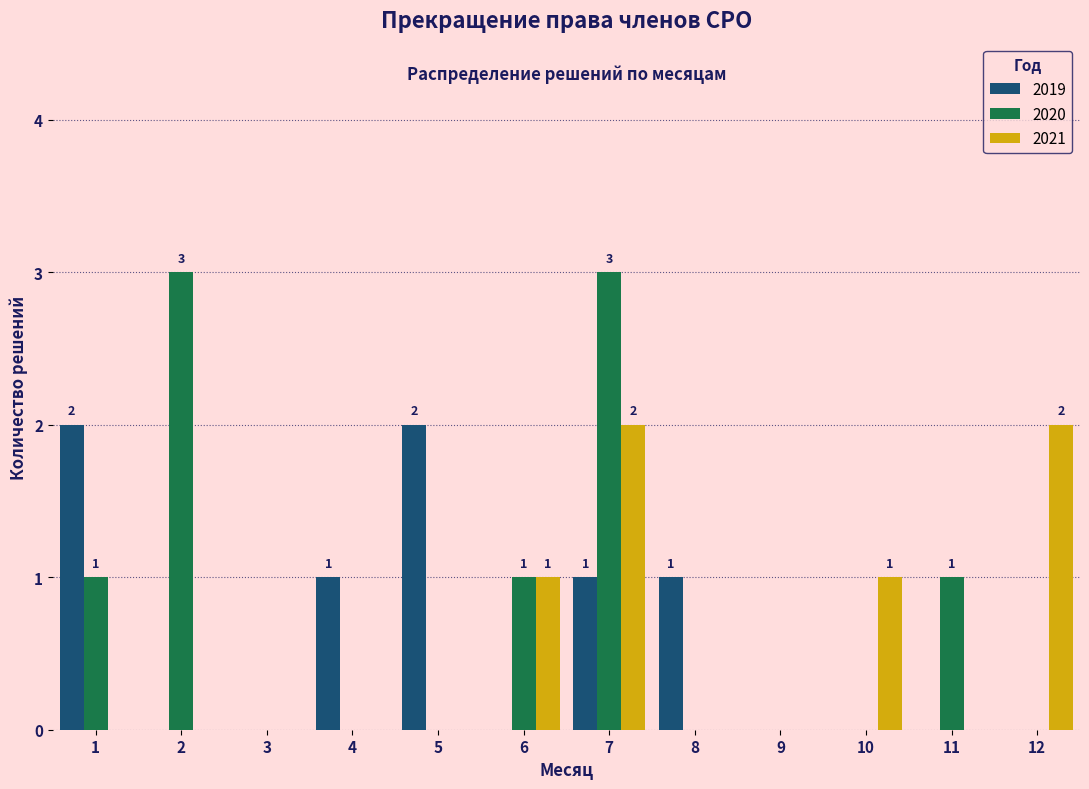

At which category is the sum across all series the highest?

7